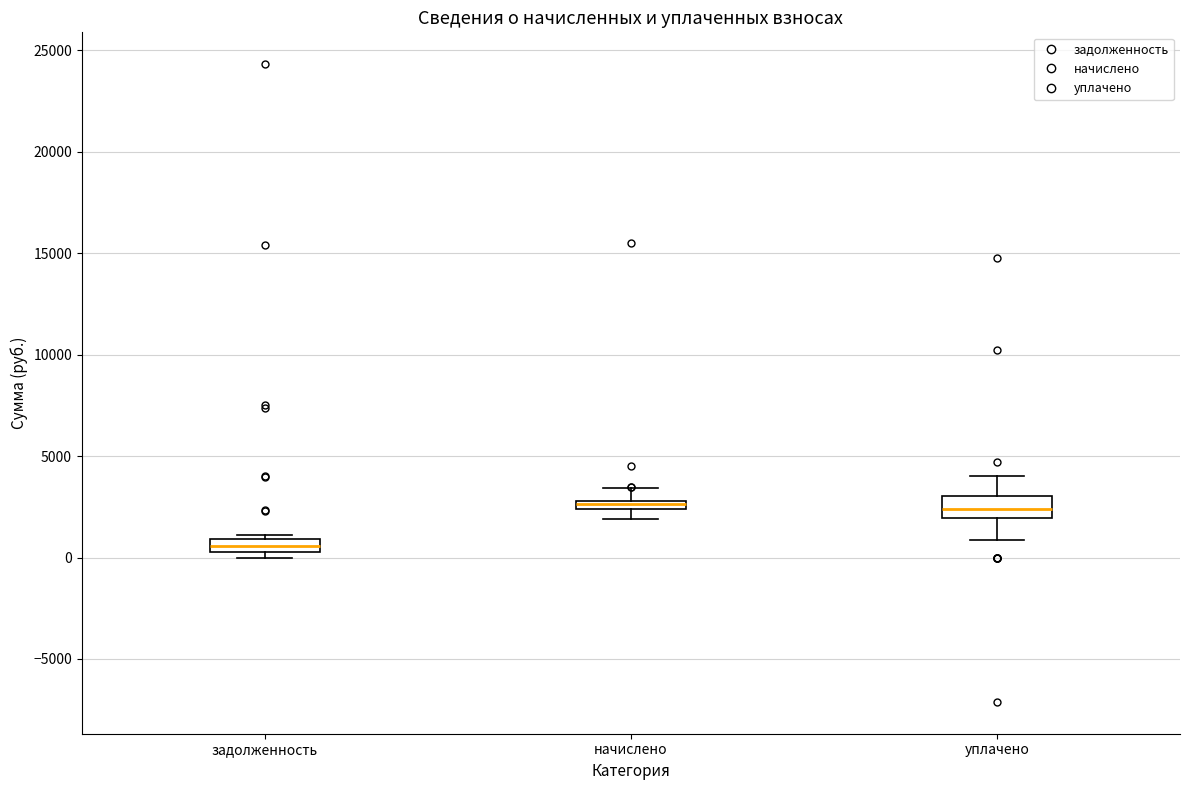

Where is the upper edge of the box for начислено on the y-axis? The values are not printed on the chart, so give them approximately, as read against the axis.

3000